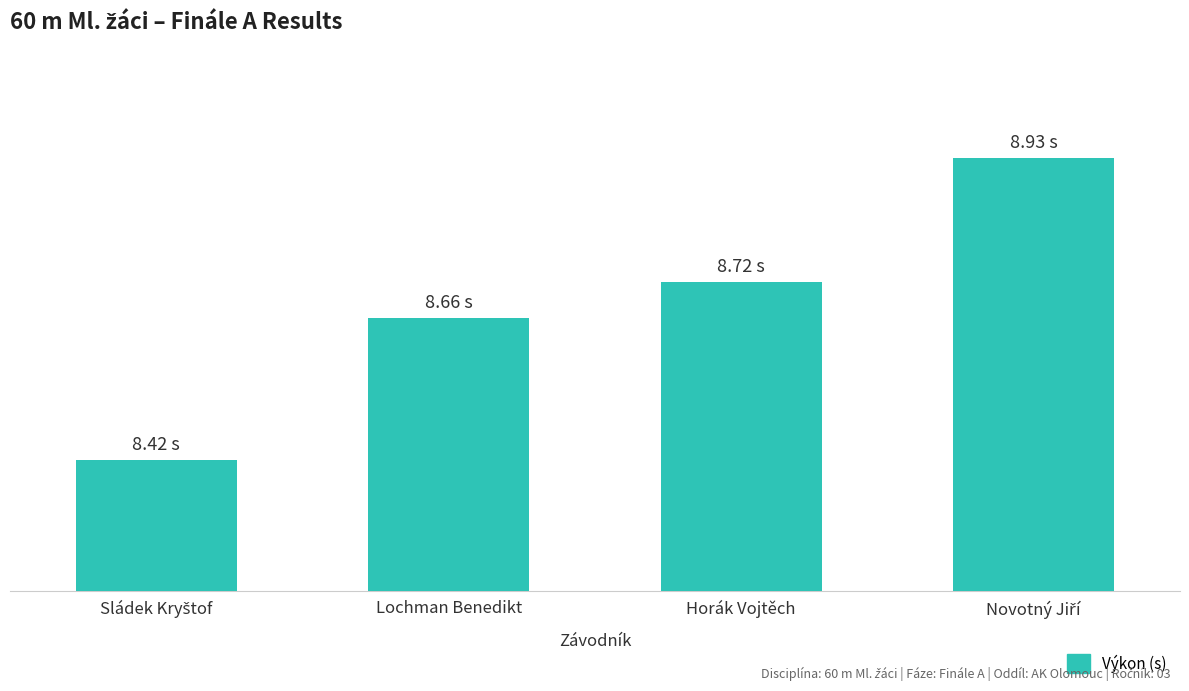

What is the value of the 3rd bar from the left?

8.7